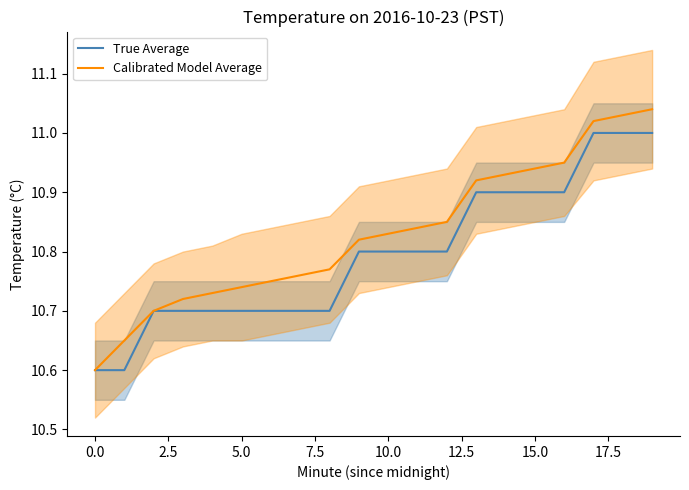

Reading left to right, what are all the values shown in this chart?

True Average: 10.6	10.6	10.7	10.7	10.7	10.7	10.7	10.7	10.7	10.8	10.8	10.8	10.8	10.9	10.9	10.9	10.9	11.0	11.0	11.0
Calibrated Model Average: 10.6	10.7	10.7	10.7	10.7	10.7	10.8	10.8	10.8	10.8	10.8	10.8	10.8	10.9	10.9	10.9	10.9	11.0	11.0	11.0